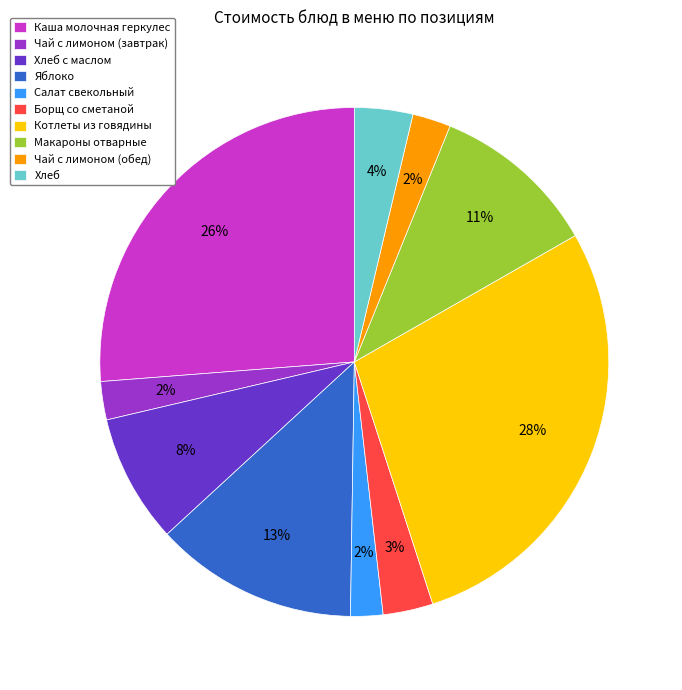

Which has a higher value, Хлеб с маслом or Каша молочная геркулес?

Каша молочная геркулес